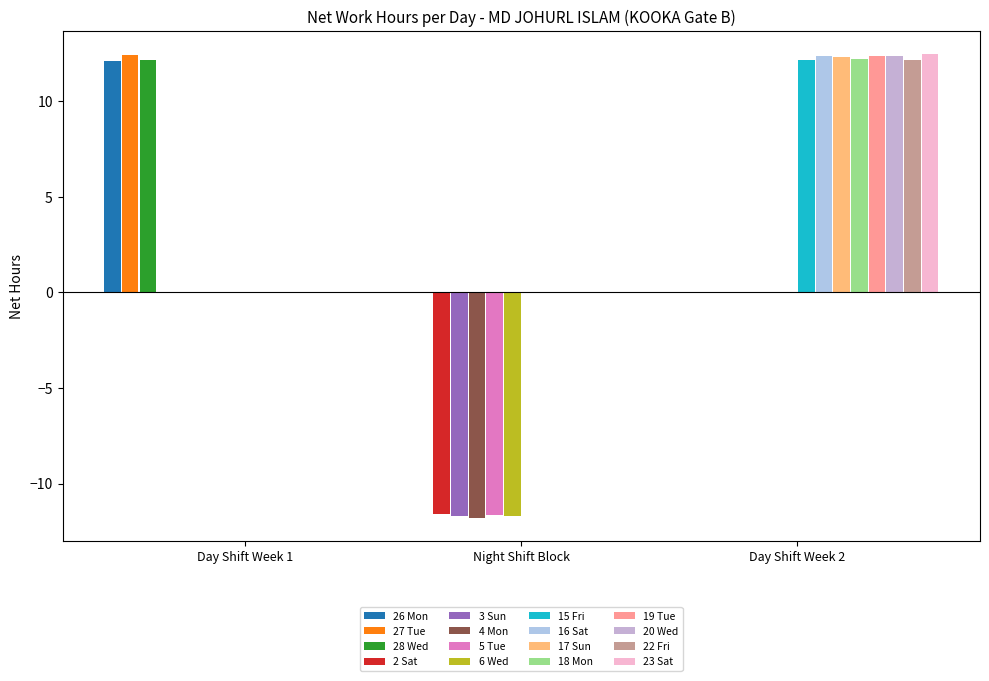

How many data points does each series have?

3